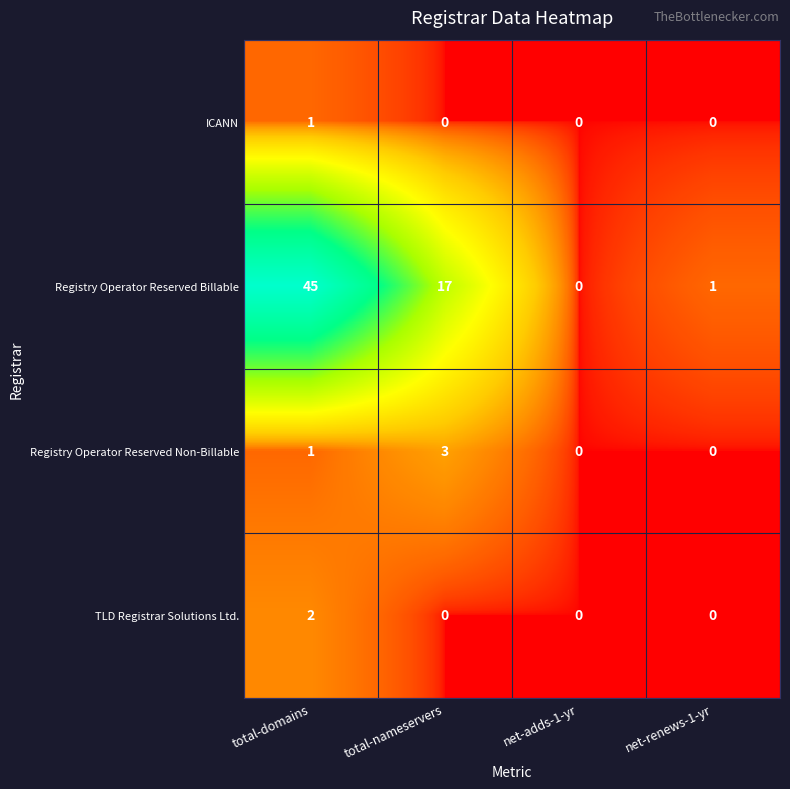

The Registry Operator Reserved Billable series shows 1 at net-renews-1-yr. True or false?

True